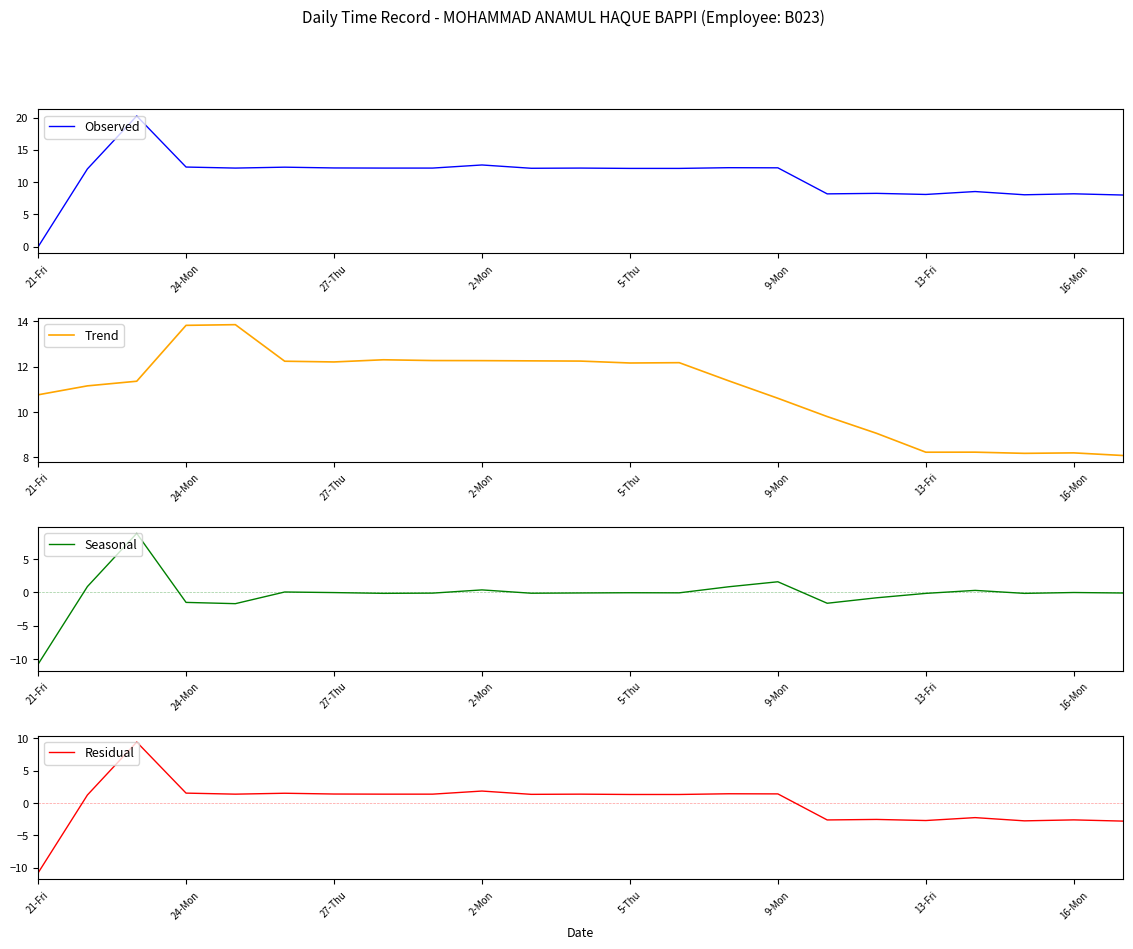

What is the difference between the maximum and minimum values in the Trend series?

5.8